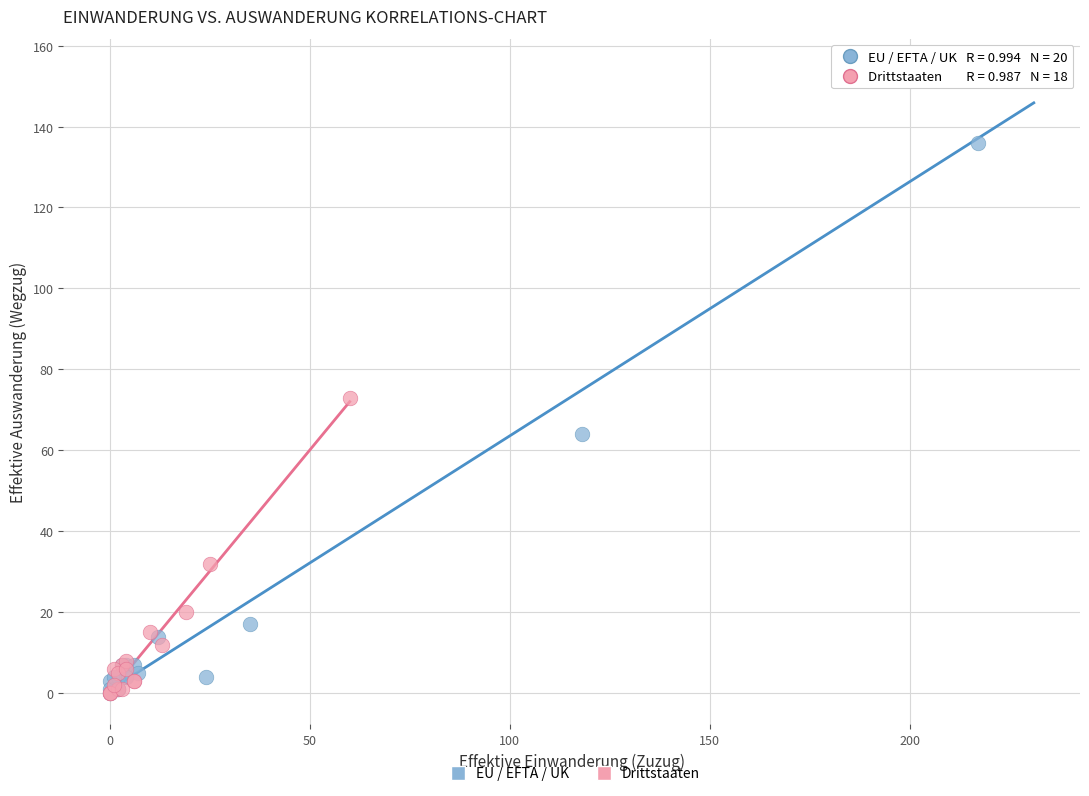

Which series reaches the maximum Y coordinate?

EU / EFTA / UK